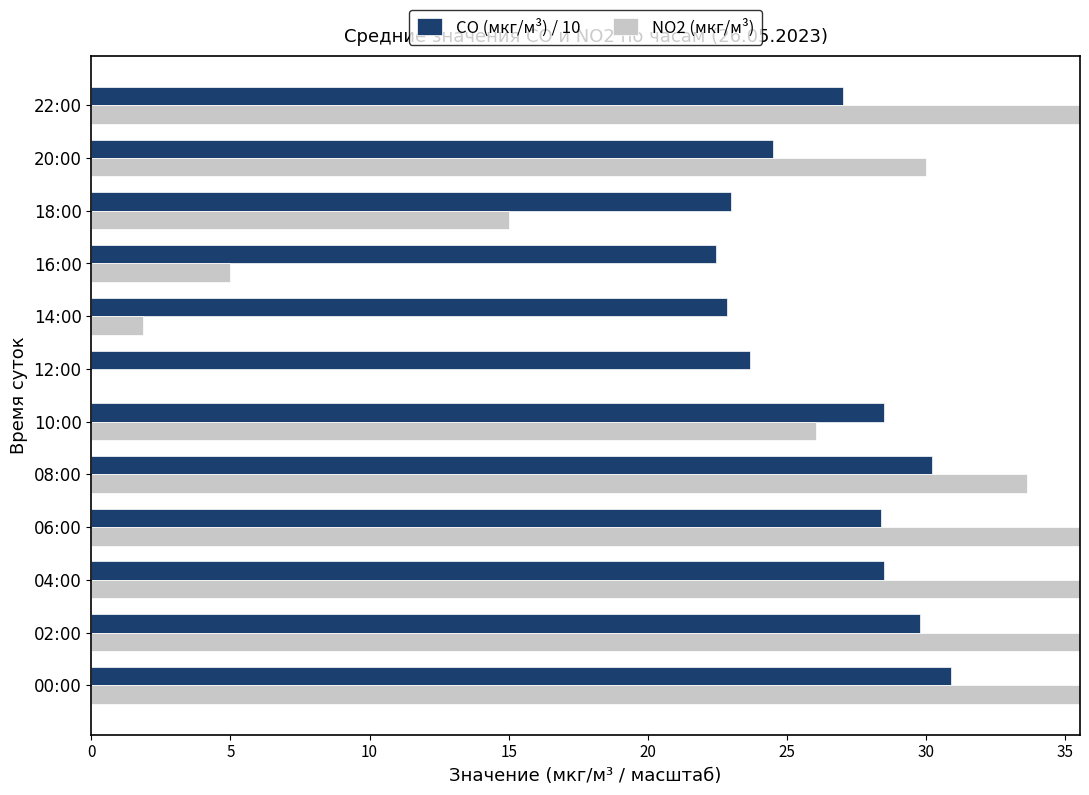

The NO2 (мкг/м³) series shows 107.0 at 00:00. True or false?

False